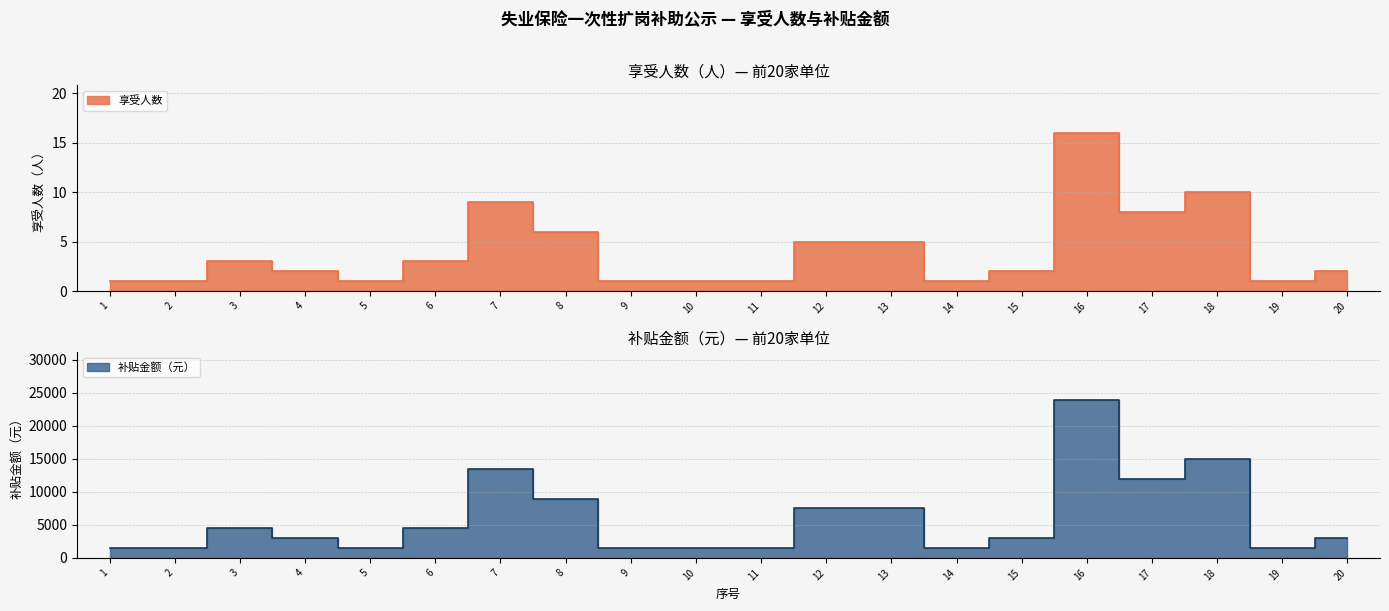

Reading left to right, list all the values displayed in this chart.

享受人数: 1	1	3	2	1	3	9	6	1	1	1	5	5	1	2	16	8	10	1	2
补贴金额（元）: 1500	1500	4500	3000	1500	4500	13500	9000	1500	1500	1500	7500	7500	1500	3000	24000	12000	15000	1500	3000